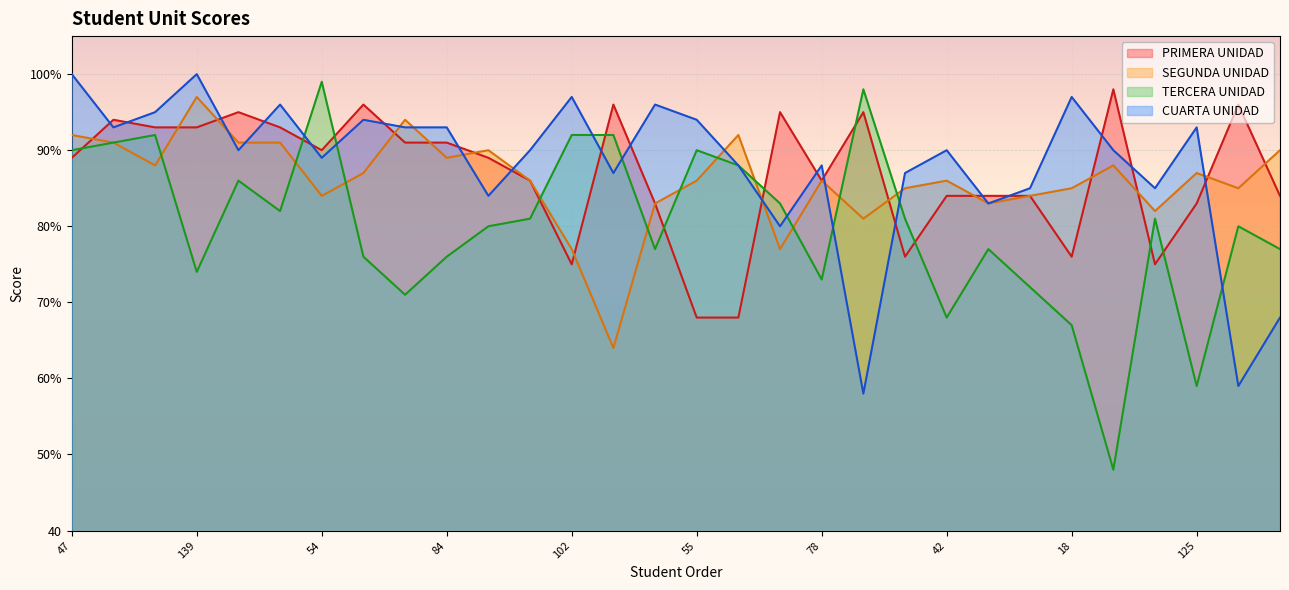

What is the difference between the maximum and minimum values in the TERCERA UNIDAD series?

51